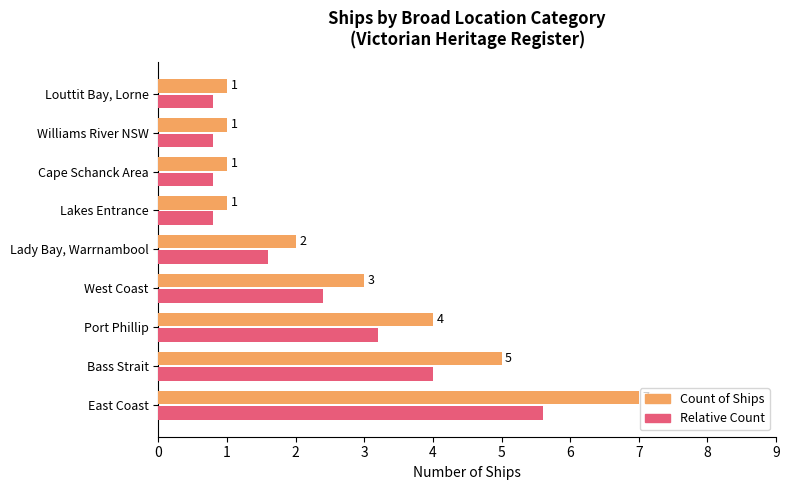

Where is Relative Count nearest to the value 3?

Port Phillip